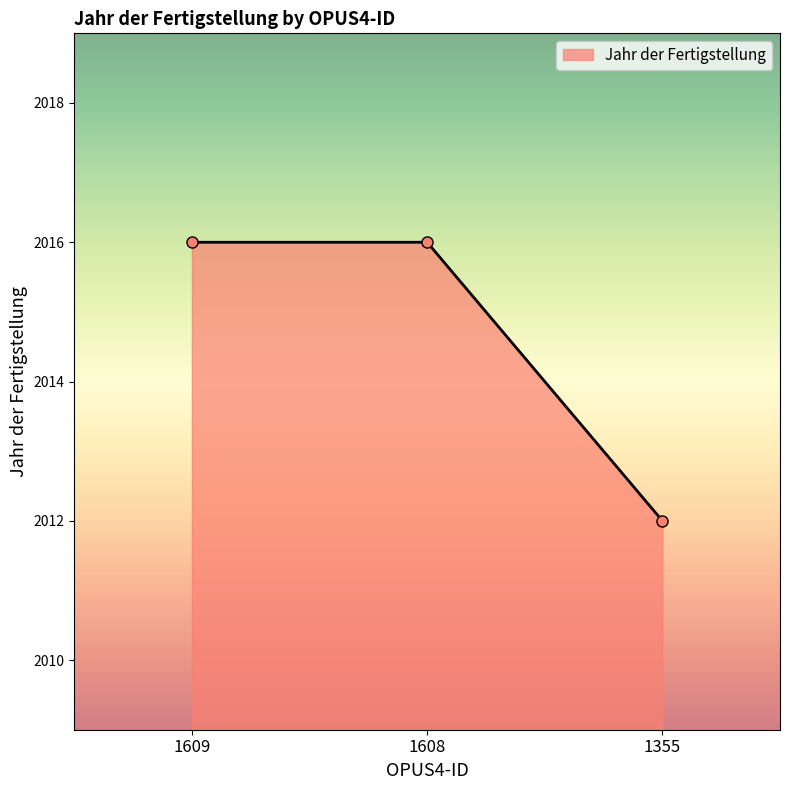

Reading right to left, what are all the values shown in this chart?

2012	2016	2016